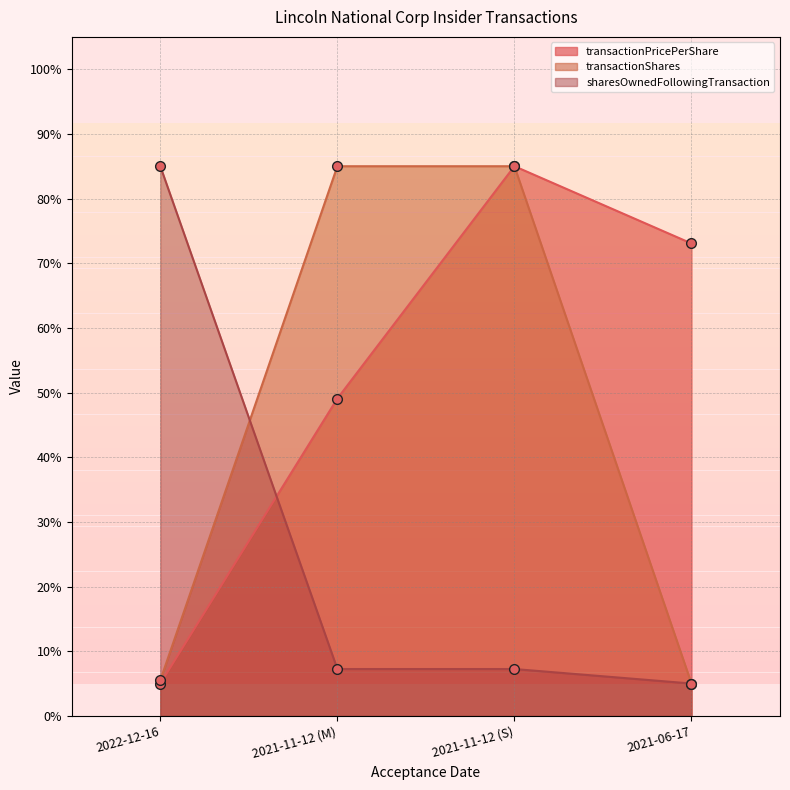

What is the label of the 4th point from the right?

2022-12-16